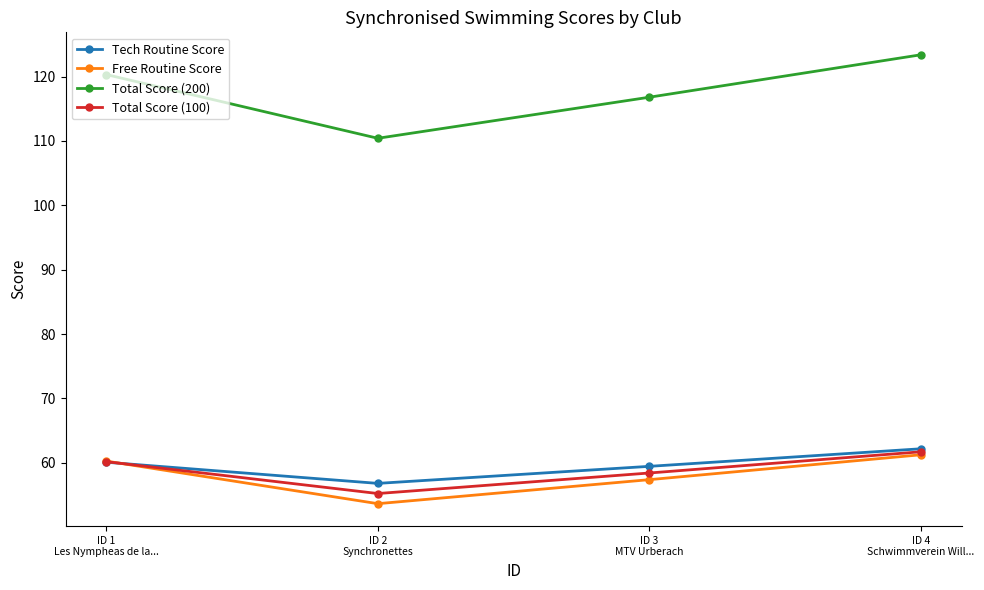

Which series has the largest total across all categories?

Total Score (200)